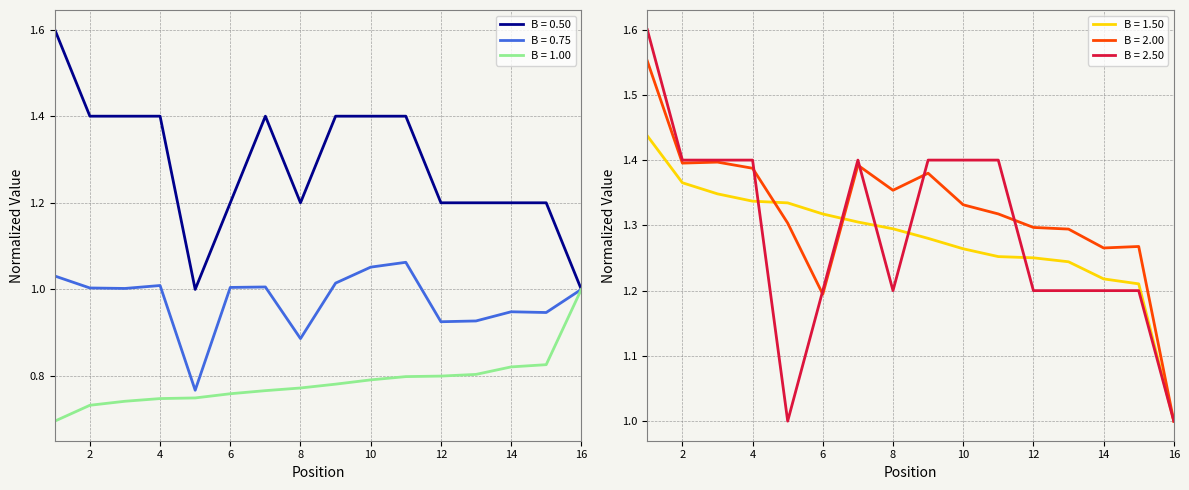

True or false: Total Laps has a value of 1.2 at 15.

True